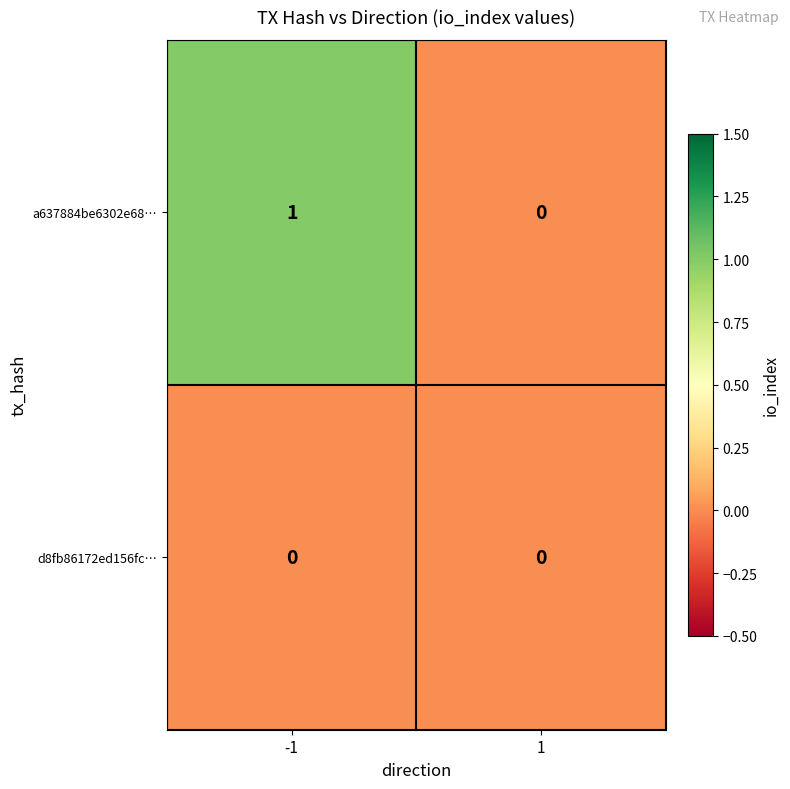

Which series has the widest spread of values?

a637884be6302e68…